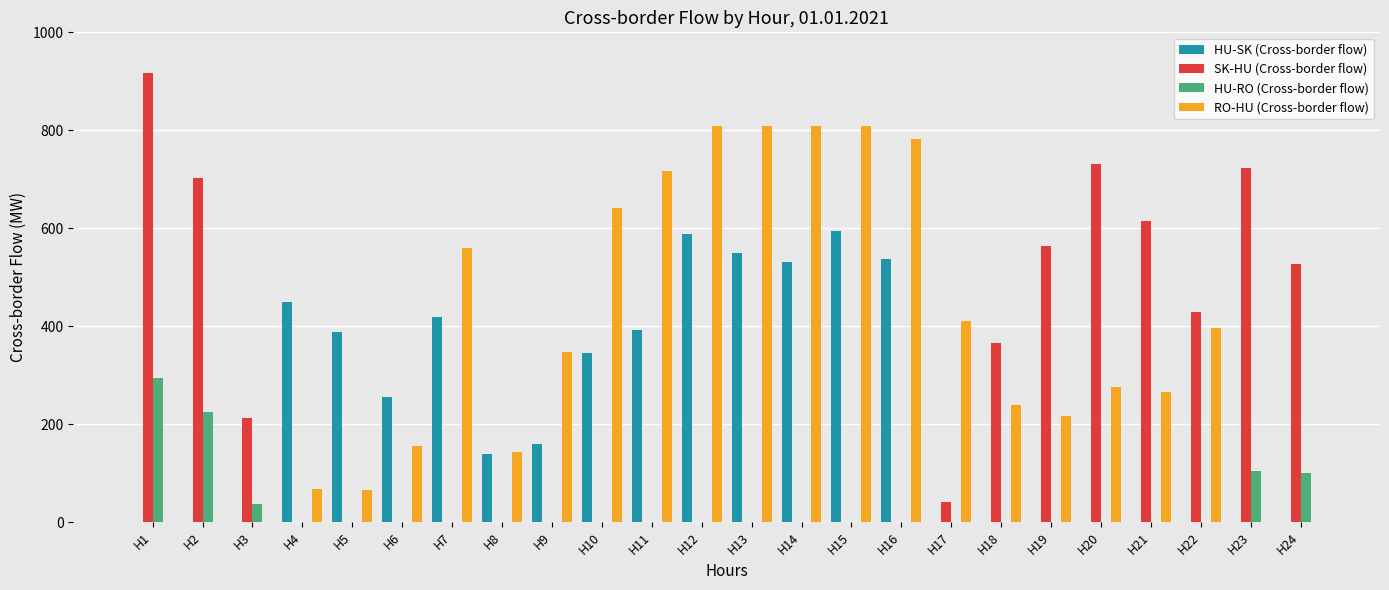

At which label is HU-SK (Cross-border flow) closest to 296?

H6